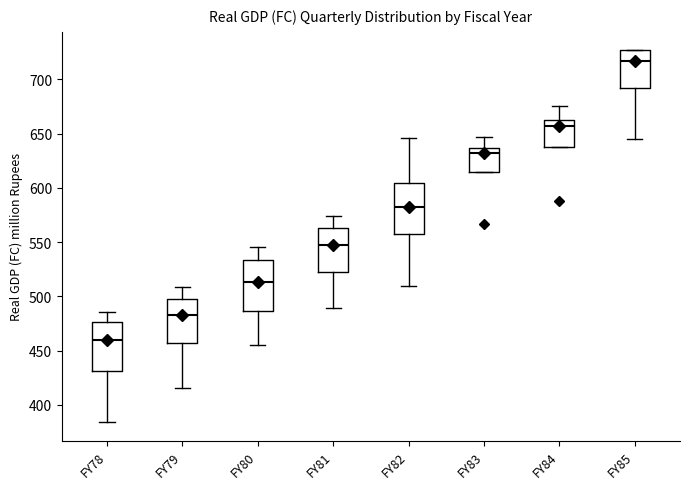

Reading left to right, read every box against the y-axis: the position of its median line, the range the box covers, and the ends of its whiskers. The values are not printed on the chart, so give them approximately, as read against the axis.

FY78: median 460, box 430 to 475, whiskers 385 to 485
FY79: median 480, box 455 to 500, whiskers 415 to 510
FY80: median 515, box 485 to 535, whiskers 455 to 545
FY81: median 545, box 525 to 565, whiskers 490 to 575
FY82: median 580, box 560 to 605, whiskers 510 to 645
FY83: median 630, box 615 to 635, whiskers 615 to 645
FY84: median 655, box 640 to 665, whiskers 640 to 675
FY85: median 715, box 690 to 725, whiskers 645 to 725